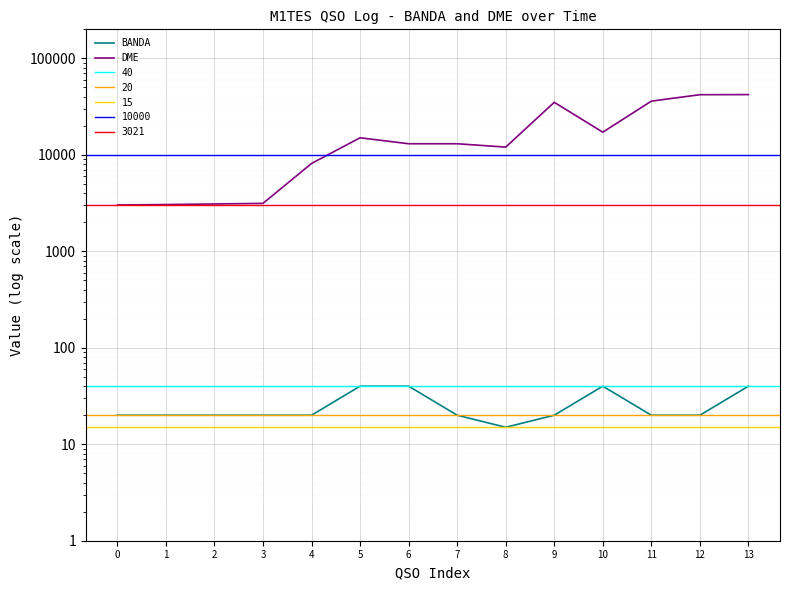

Where is the first local maximum for DME?

5